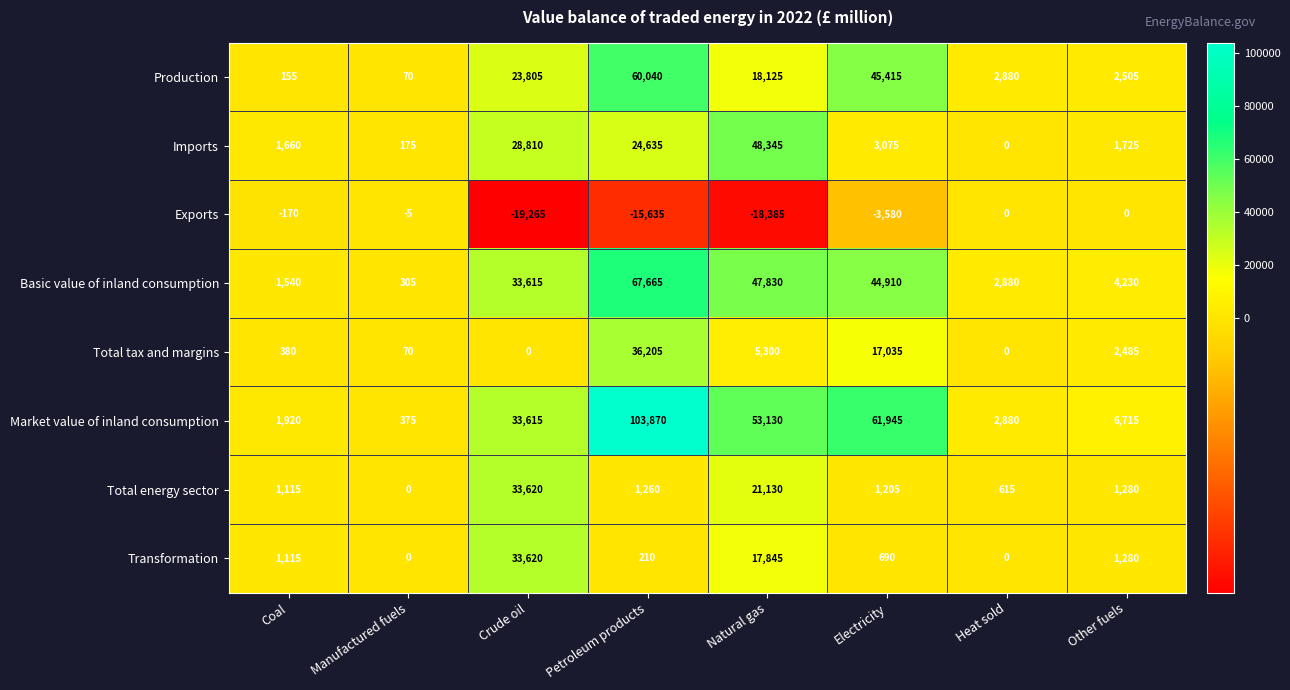

List the labels in order of Market value of inland consumption value, smallest first.

Manufactured fuels, Coal, Heat sold, Other fuels, Crude oil, Natural gas, Electricity, Petroleum products